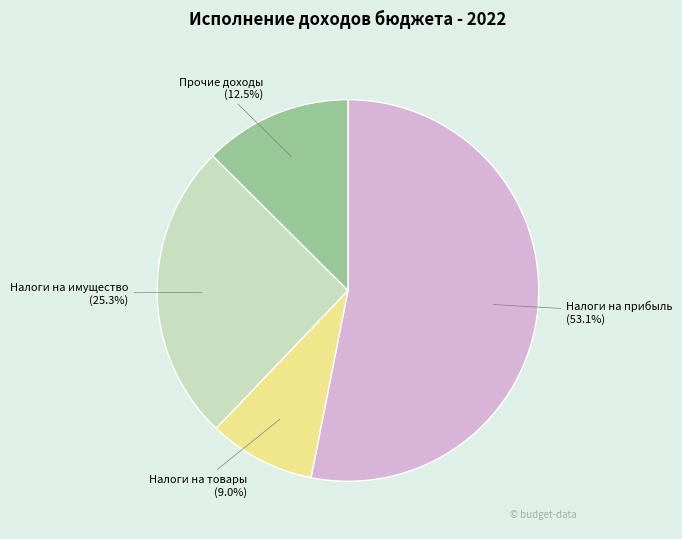

Does any single category account for the majority?

Yes